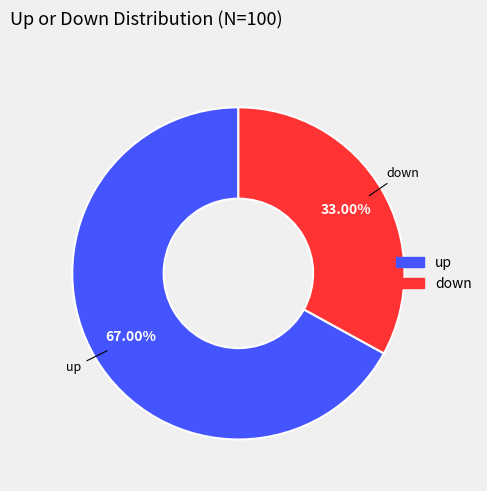

How many slices are in this pie chart?

2